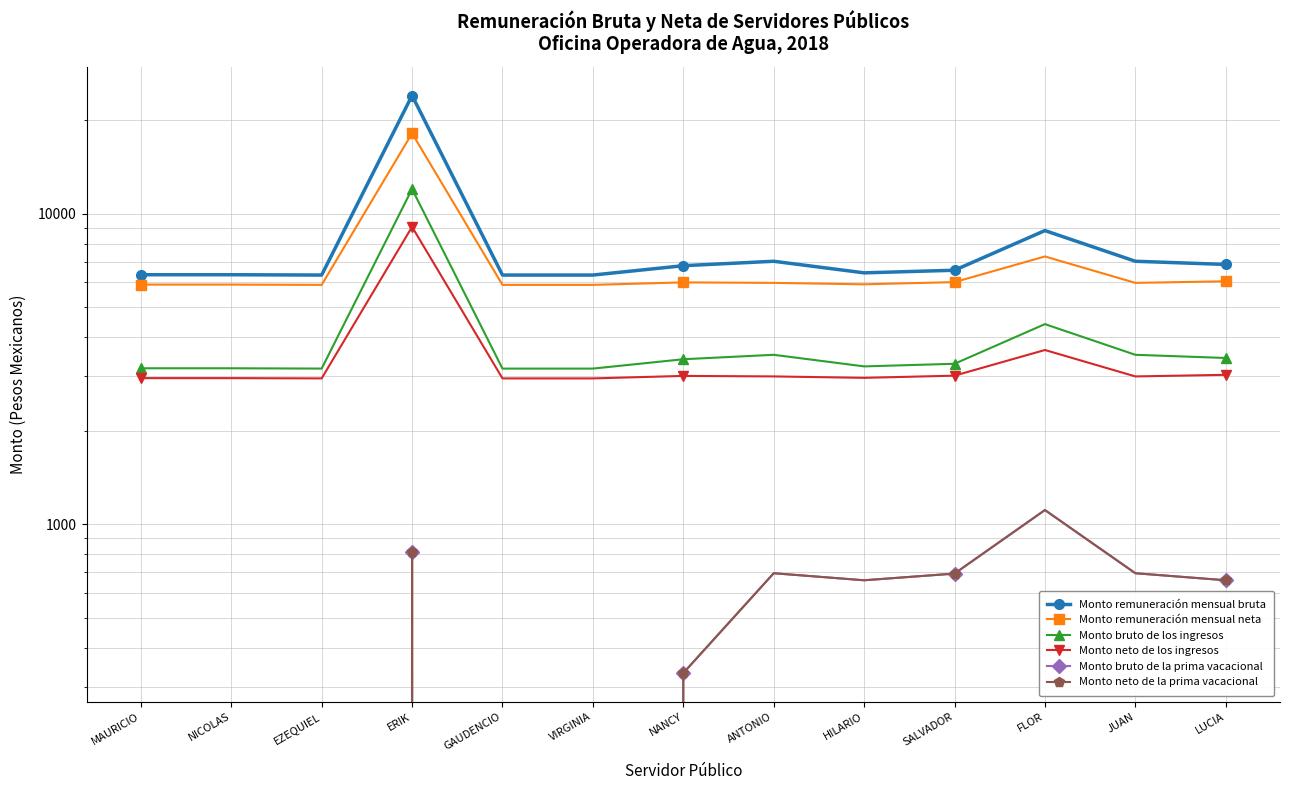

Where does the Monto remuneración mensual neta series first go above 5980?

ERIK